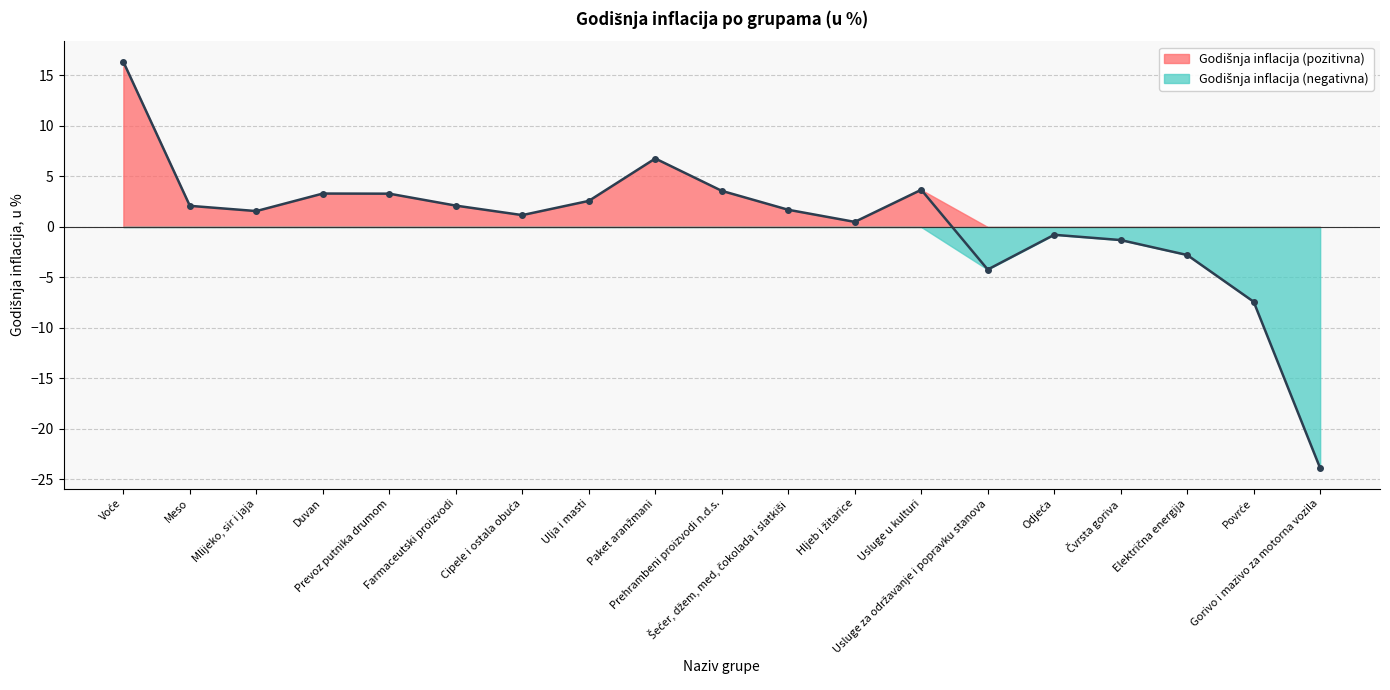

What is the value of the 13th point from the left?

3.7